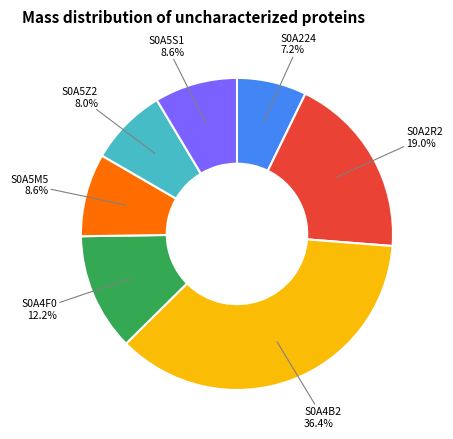

Is there a majority slice in this chart?

No